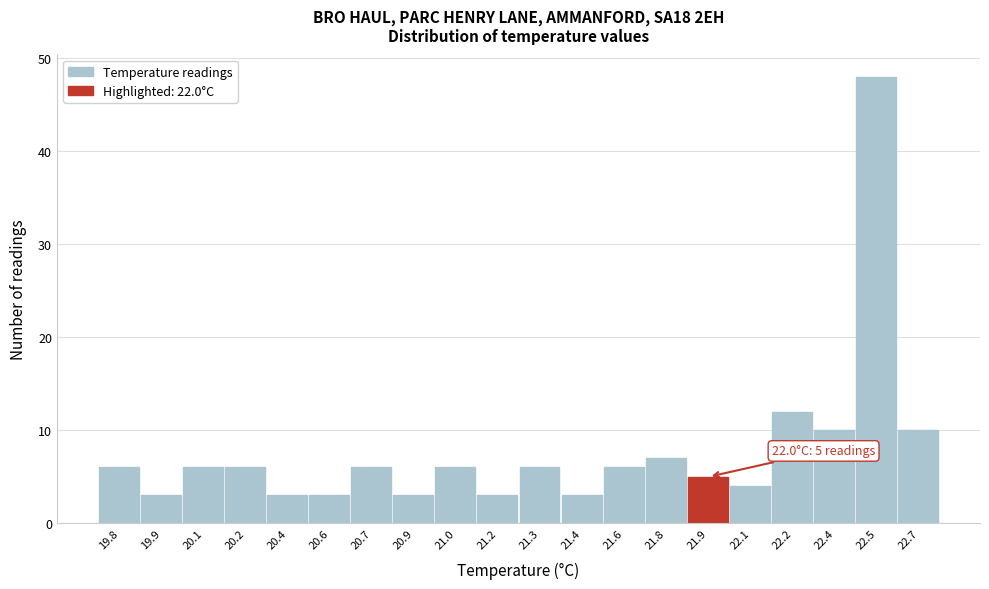

Reading left to right, transcribe all the data shown in this chart.

19.8=6	19.9=3	20.1=6	20.2=6	20.4=3	20.6=3	20.7=6	20.9=3	21.0=6	21.2=3	21.3=6	21.4=3	21.6=6	21.8=7	21.9=5	22.1=4	22.2=12	22.4=10	22.5=48	22.7=10